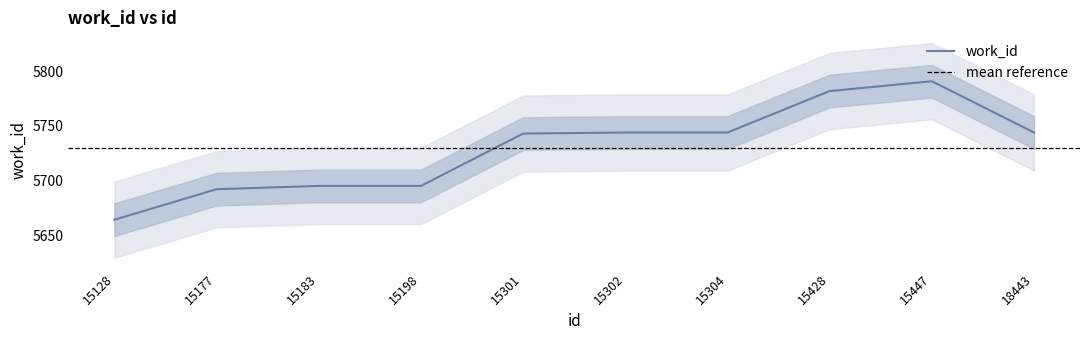

What is the maximum value shown in the chart?

5791